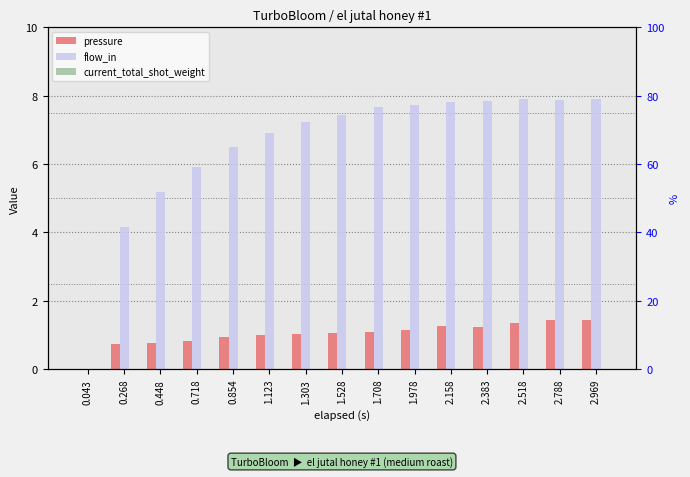

Reading left to right, extract all data points from this chart.

pressure: 0.043=0.0	0.268=0.7	0.448=0.8	0.718=0.8	0.854=0.9	1.123=1.0	1.303=1.0	1.528=1.1	1.708=1.1	1.978=1.2	2.158=1.2	2.383=1.2	2.518=1.3	2.788=1.4	2.969=1.4
flow_in: 0.043=0.0	0.268=4.2	0.448=5.2	0.718=5.9	0.854=6.5	1.123=6.9	1.303=7.2	1.528=7.5	1.708=7.7	1.978=7.7	2.158=7.8	2.383=7.8	2.518=7.9	2.788=7.9	2.969=7.9
current_total_shot_weight: 0.043=0.0	0.268=0.0	0.448=0.0	0.718=0.0	0.854=0.0	1.123=0.0	1.303=0.0	1.528=0.0	1.708=0.0	1.978=0.0	2.158=0.0	2.383=0.0	2.518=0.0	2.788=0.0	2.969=0.0